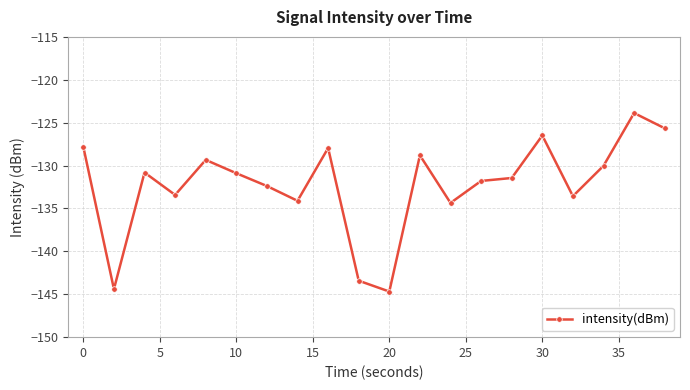

What is the smallest value displayed?

-144.7